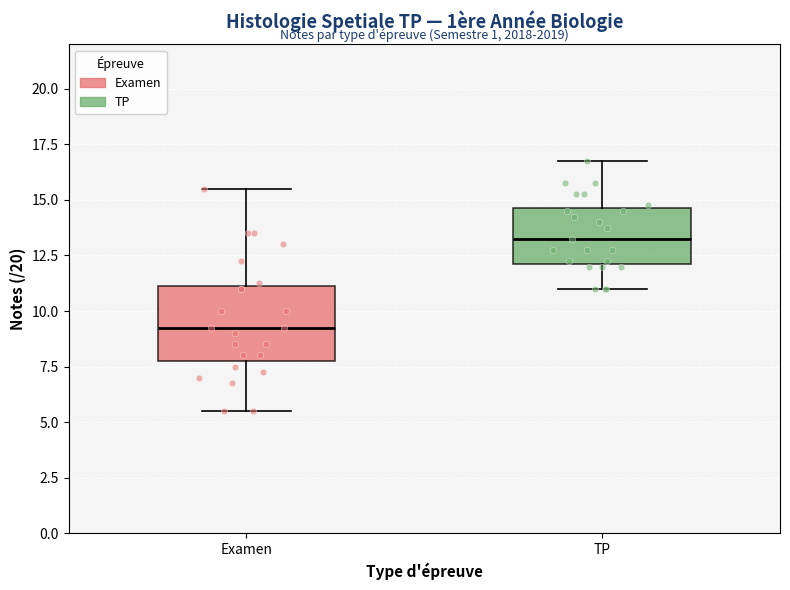

Reading left to right, transcribe this box plot: for each box, give where its median line is, the range the box spans, and where its two whiskers end, as read against the y-axis. The values are not printed on the chart, so give them approximately, as read against the axis.

Examen: median 9.5, box 8.0 to 11.0, whiskers 5.5 to 15.5
TP: median 13.5, box 12.0 to 14.5, whiskers 11.0 to 17.0